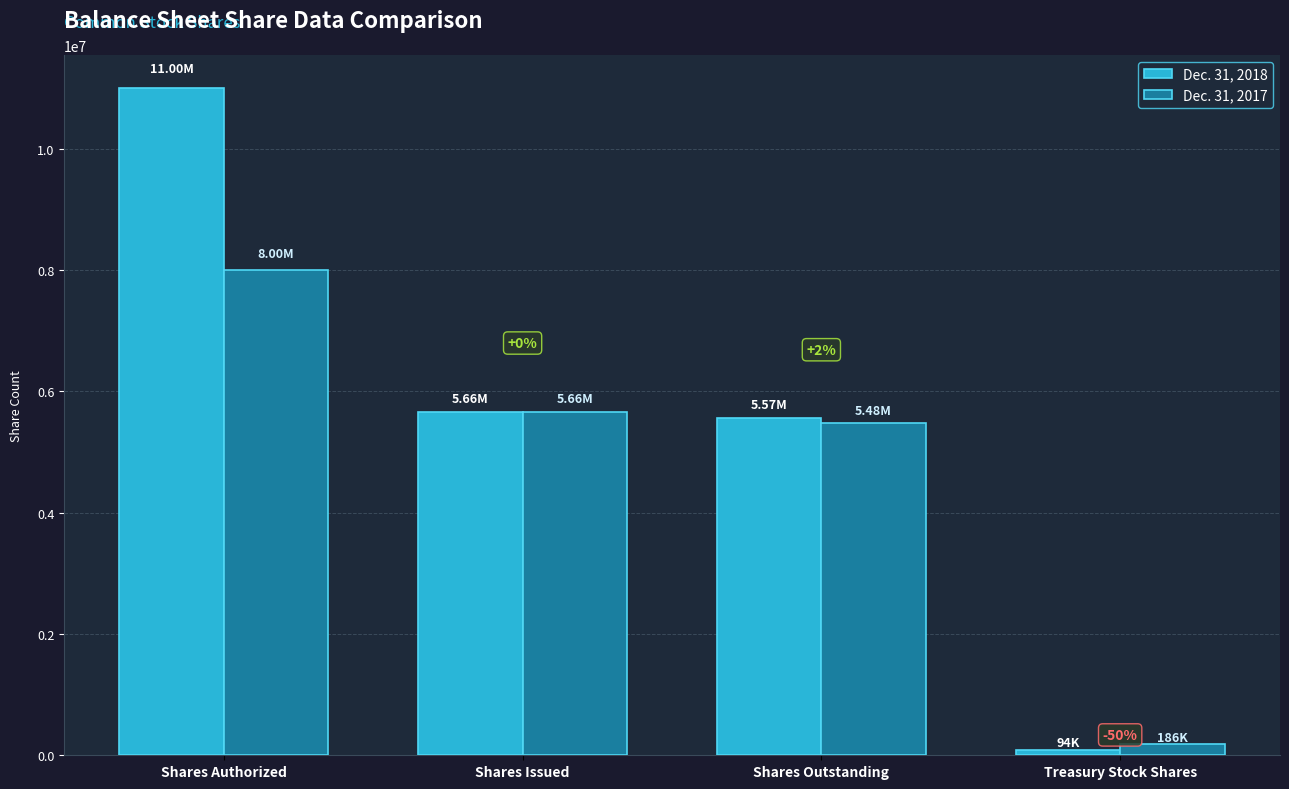

What value does the Dec. 31, 2018 series have at Shares Issued, to the nearest 100?

5662600